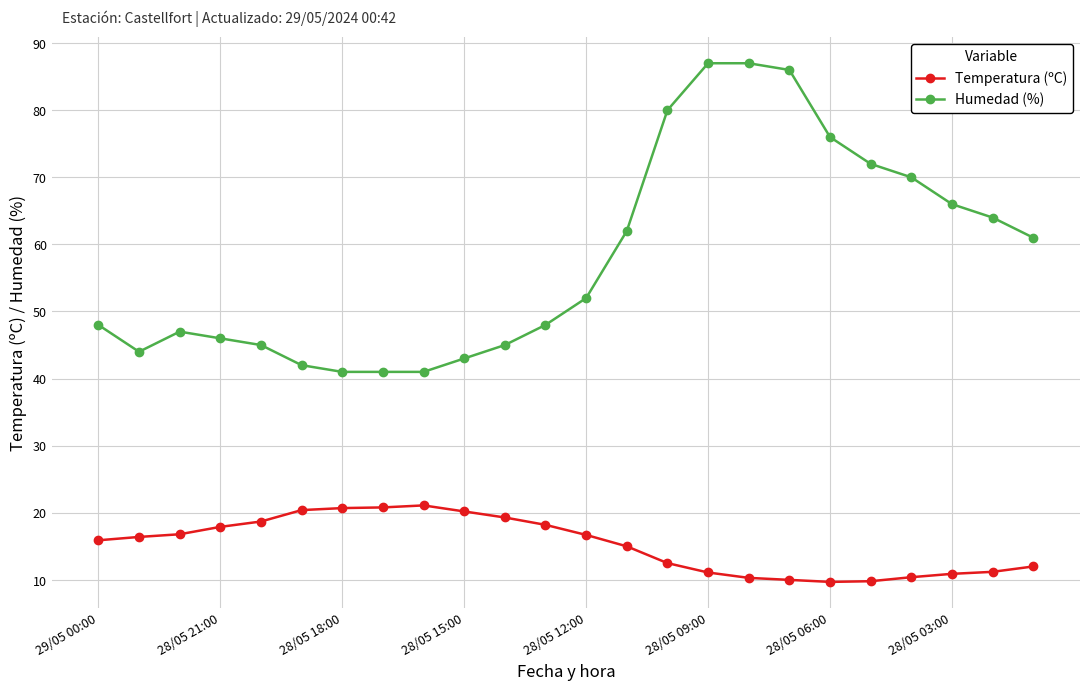

How many series are shown in this chart?

2